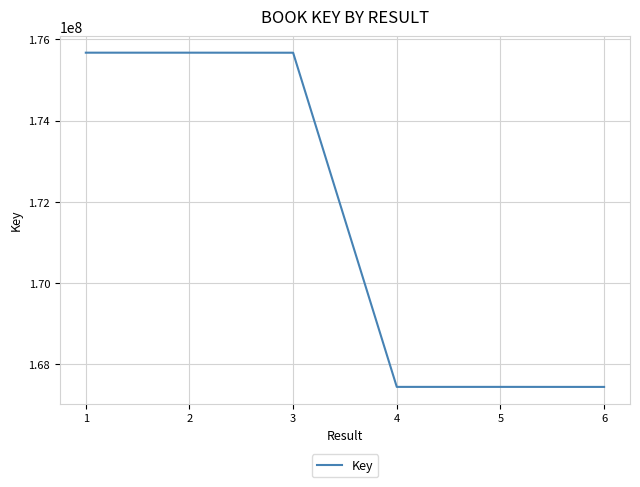

Count the number of categories in the chart.

6